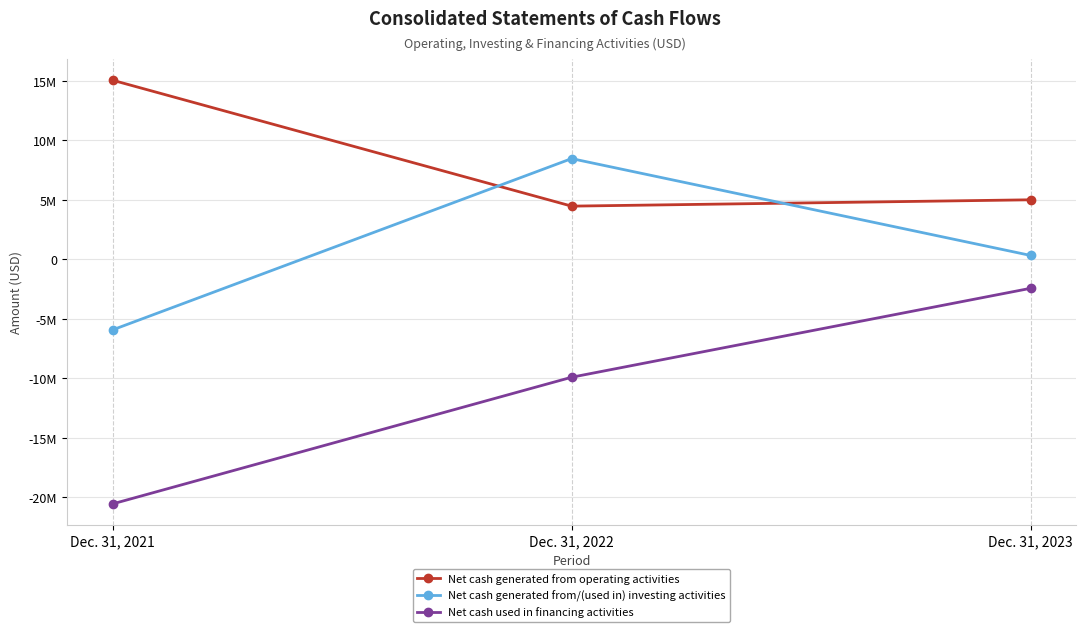

What is the difference between the maximum and minimum values in the Net cash generated from/(used in) investing activities series?

14385110